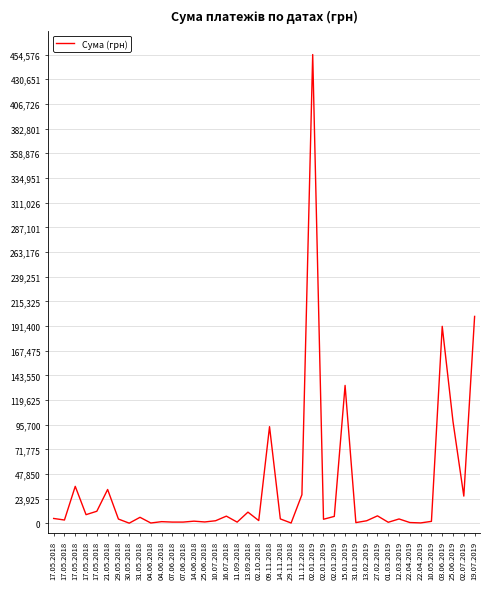

How many points are lower than both their immediate neighbors (excluding endpoints)?

13